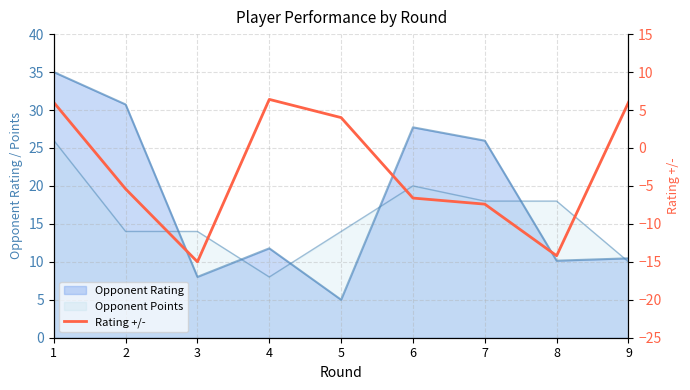

What is the change in value from 3 to 5?

+19.0